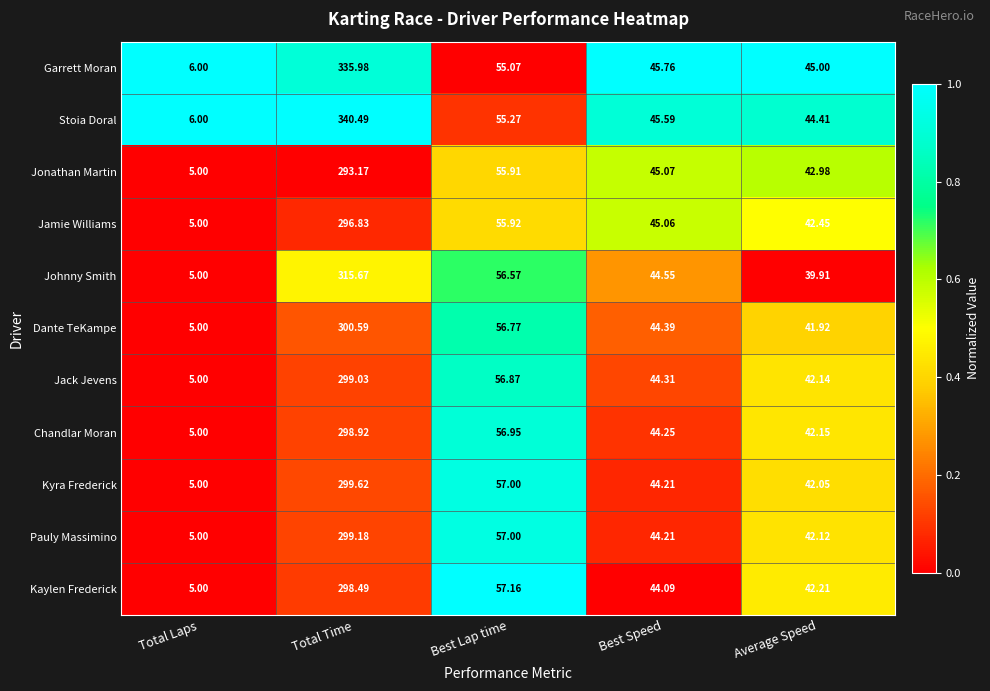

Rank the series by their maximum value, from lowest to highest.

Jonathan Martin, Jamie Williams, Kaylen Frederick, Chandlar Moran, Jack Jevens, Pauly Massimino, Kyra Frederick, Dante TeKampe, Johnny Smith, Garrett Moran, Stoia Doral